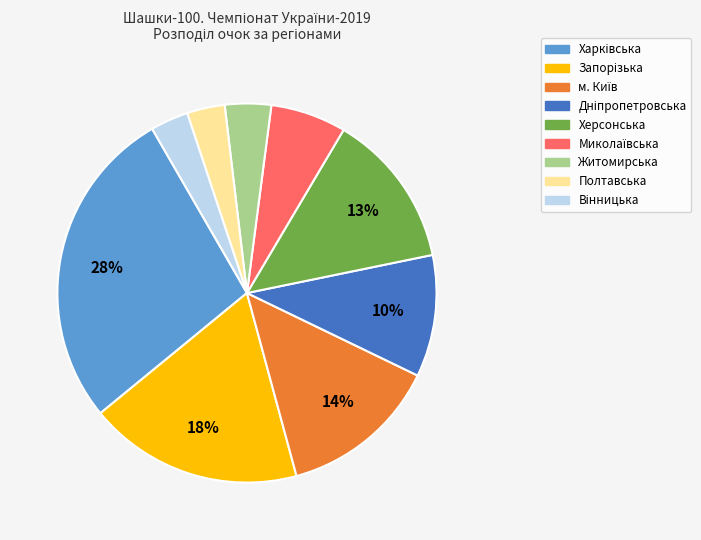

Is there any slice that represents more than half of the pie?

No